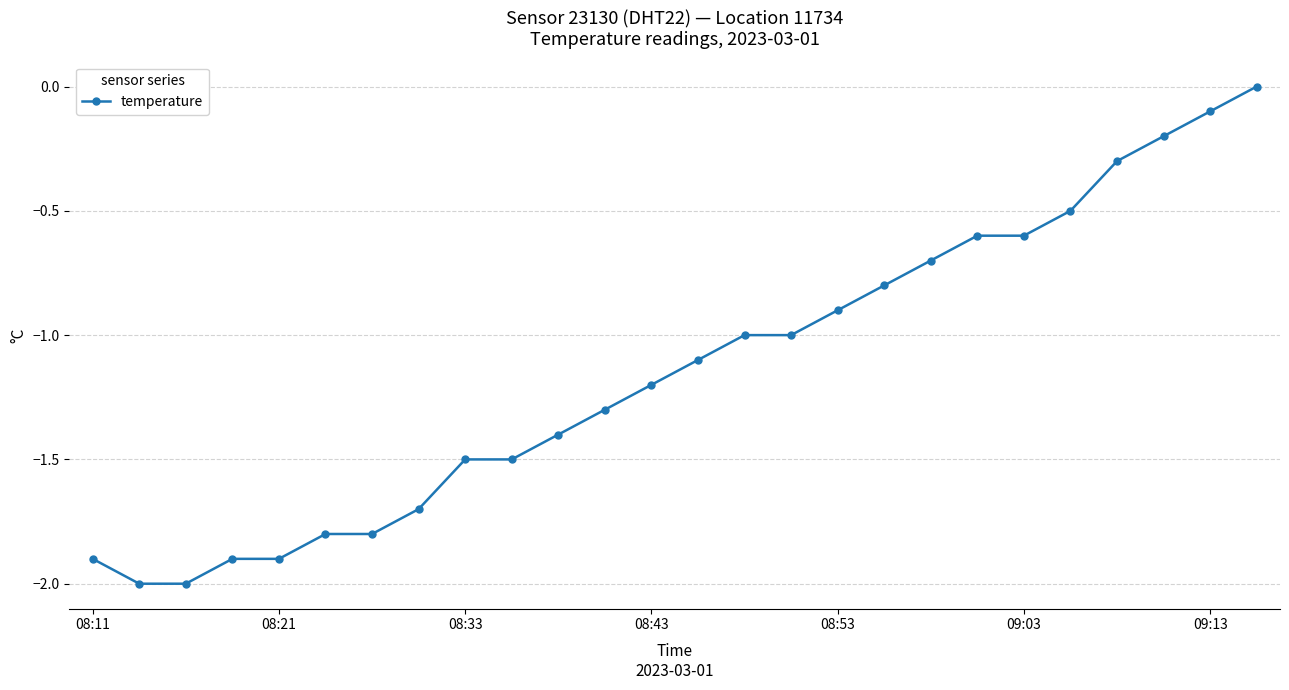

How many negative values are there?

25